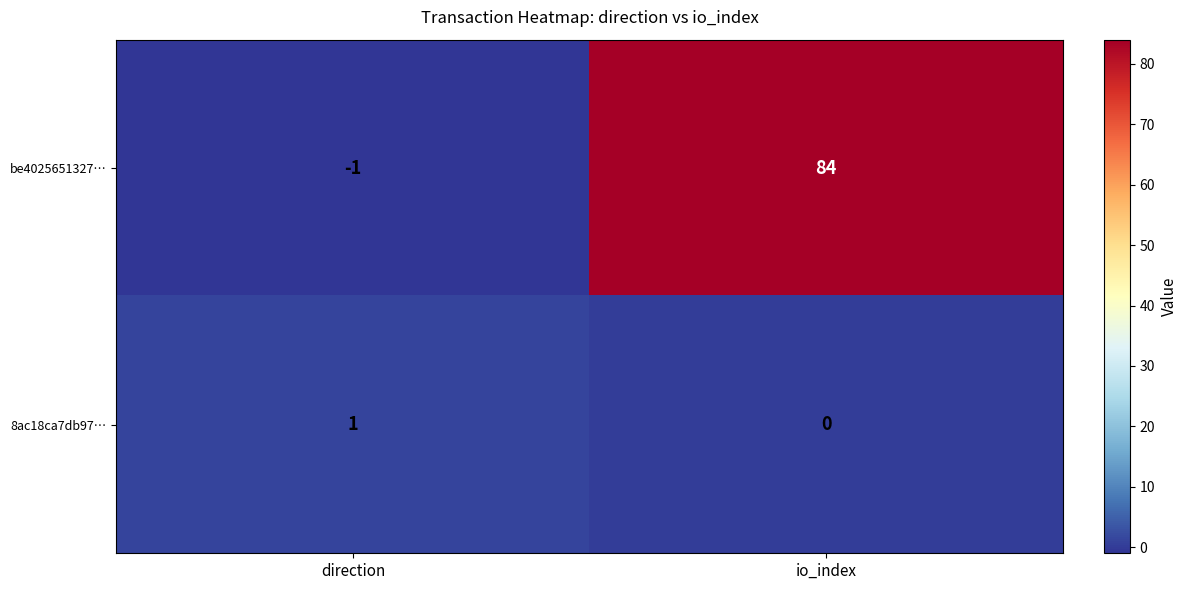

Reading right to left, transcribe all the data shown in this chart.

be4025651327…: io_index=84	direction=-1
8ac18ca7db97…: io_index=0	direction=1